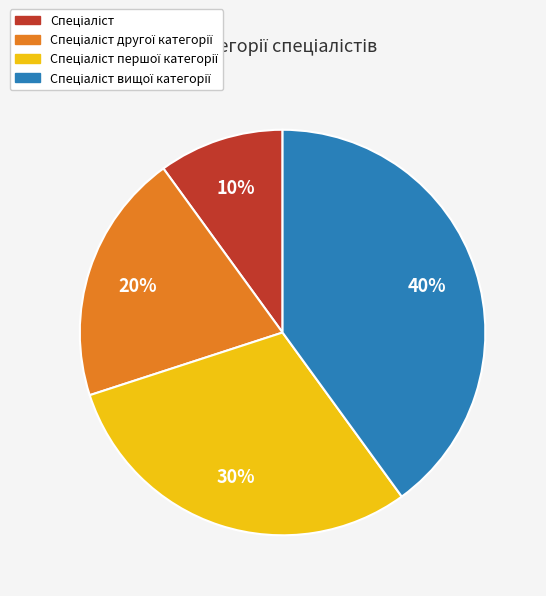

How many slices are in this pie chart?

4